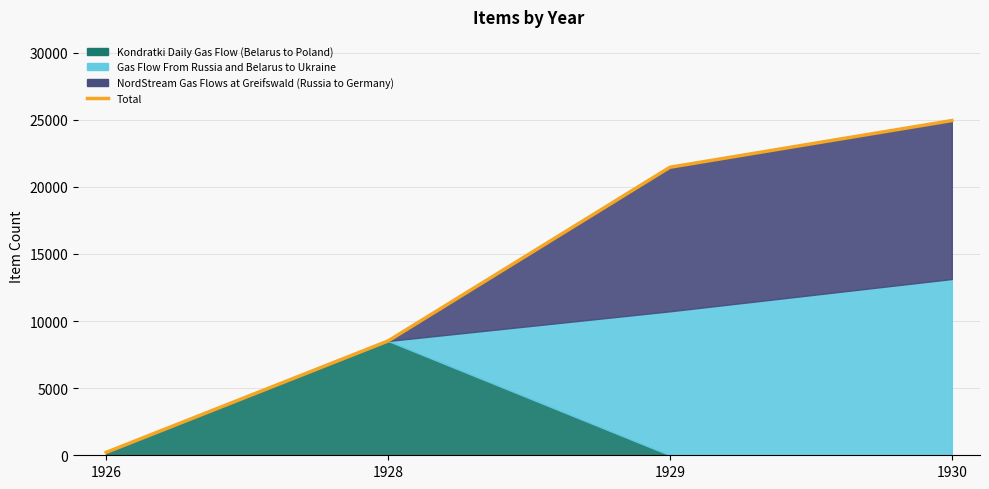

Rank the categories by value from lowest to highest.

1926, 1928, 1929, 1930